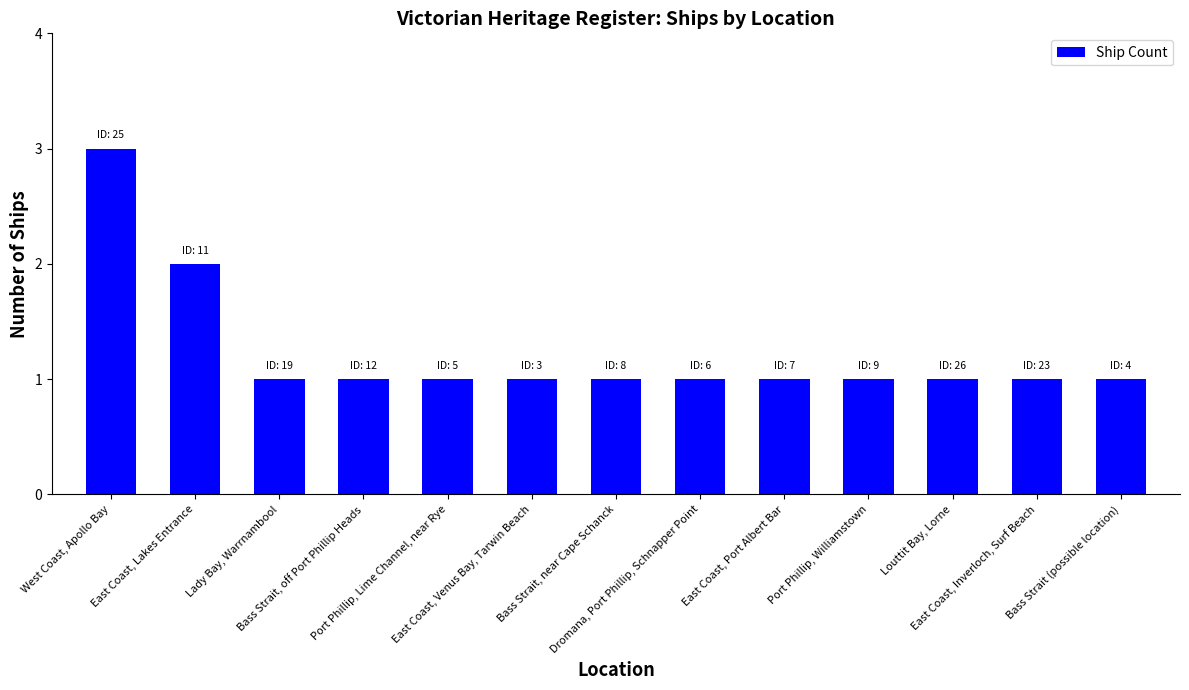

Does the chart contain stacked bars?

No